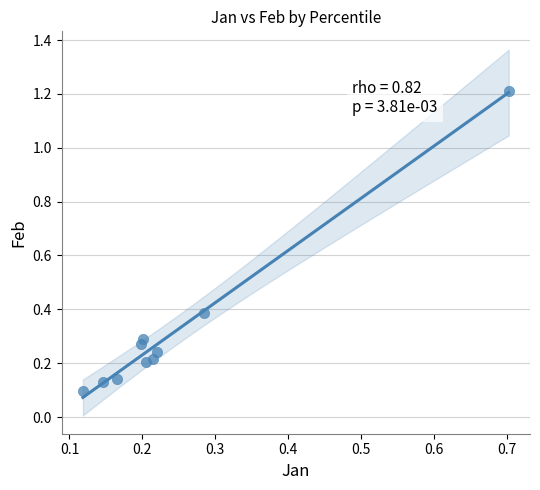

What is the range of Y values (max minus min)?

1.1